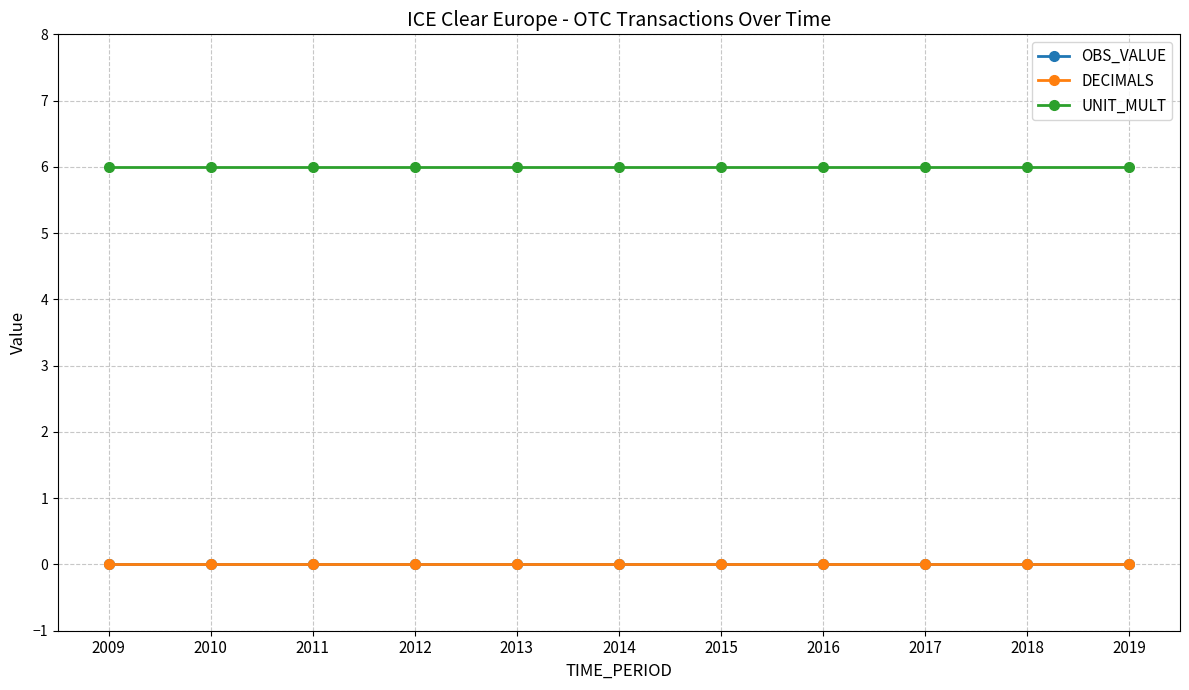

How many lines are shown in the chart?

3